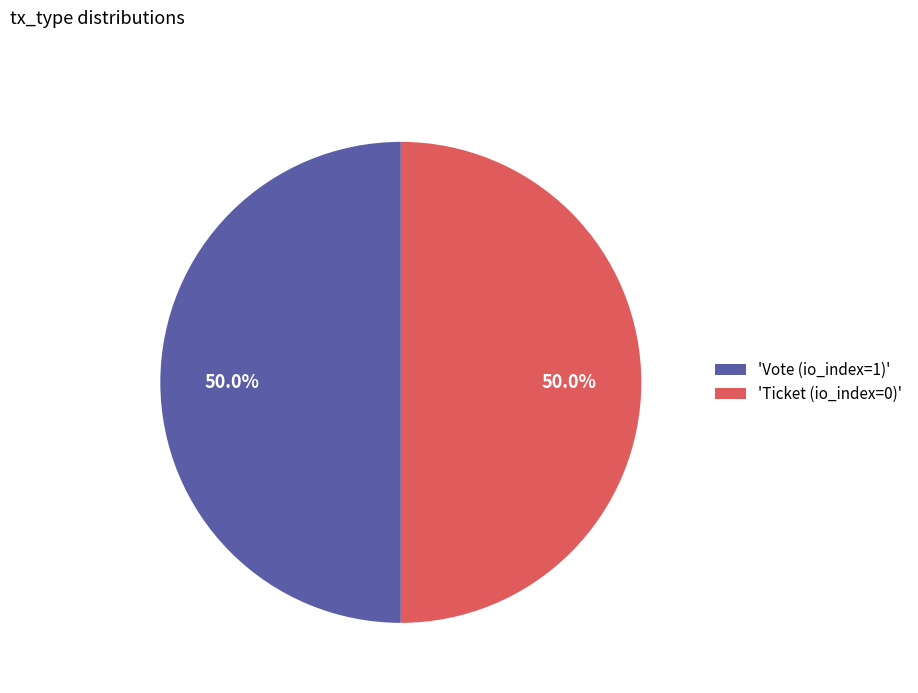

What percentage is NOT represented by 'Ticket (io_index=0)'?

50.0%